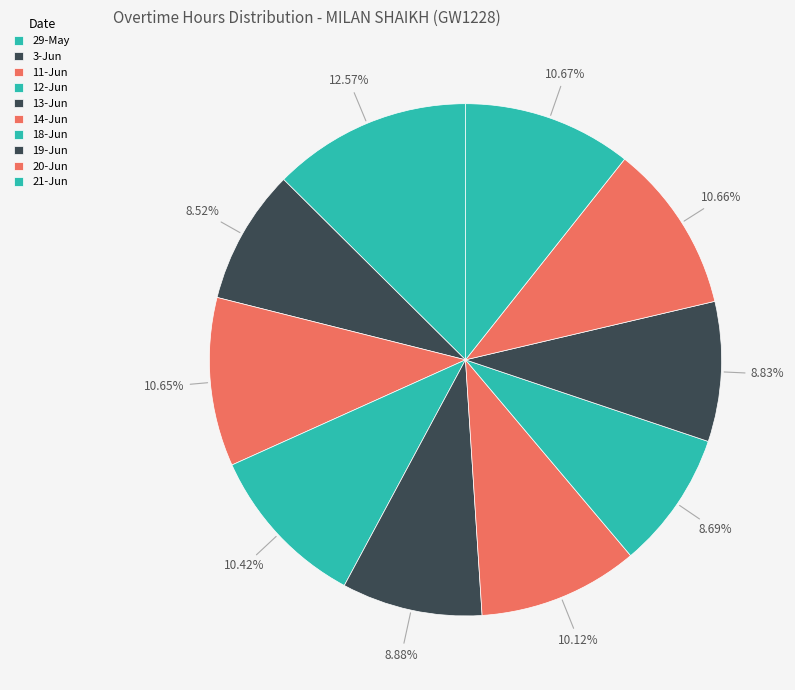

Rank the categories by value from highest to lowest.

29-May, 21-Jun, 20-Jun, 11-Jun, 12-Jun, 14-Jun, 13-Jun, 19-Jun, 18-Jun, 3-Jun